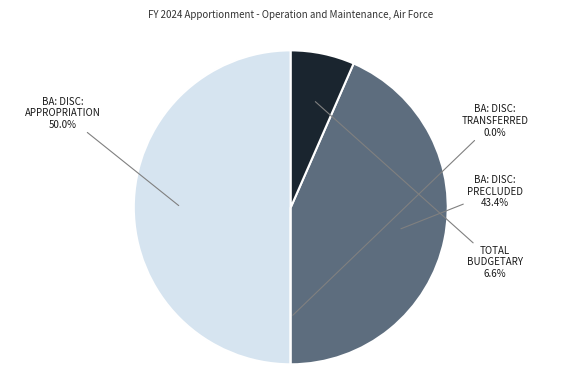

Rank the categories by value from lowest to highest.

BA: Disc: Approps transferred, Total budgetary resources, BA: Disc: Approps precluded, BA: Disc: Appropriation